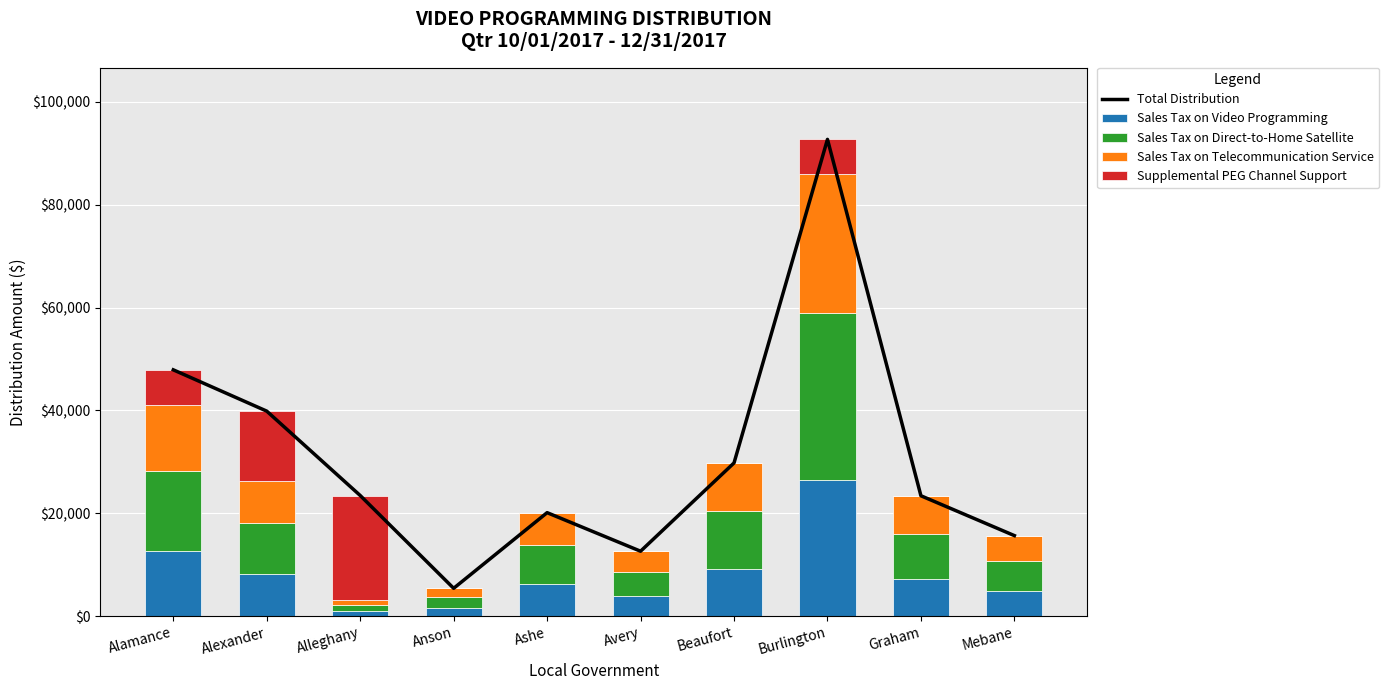

Are the bars horizontal?

No